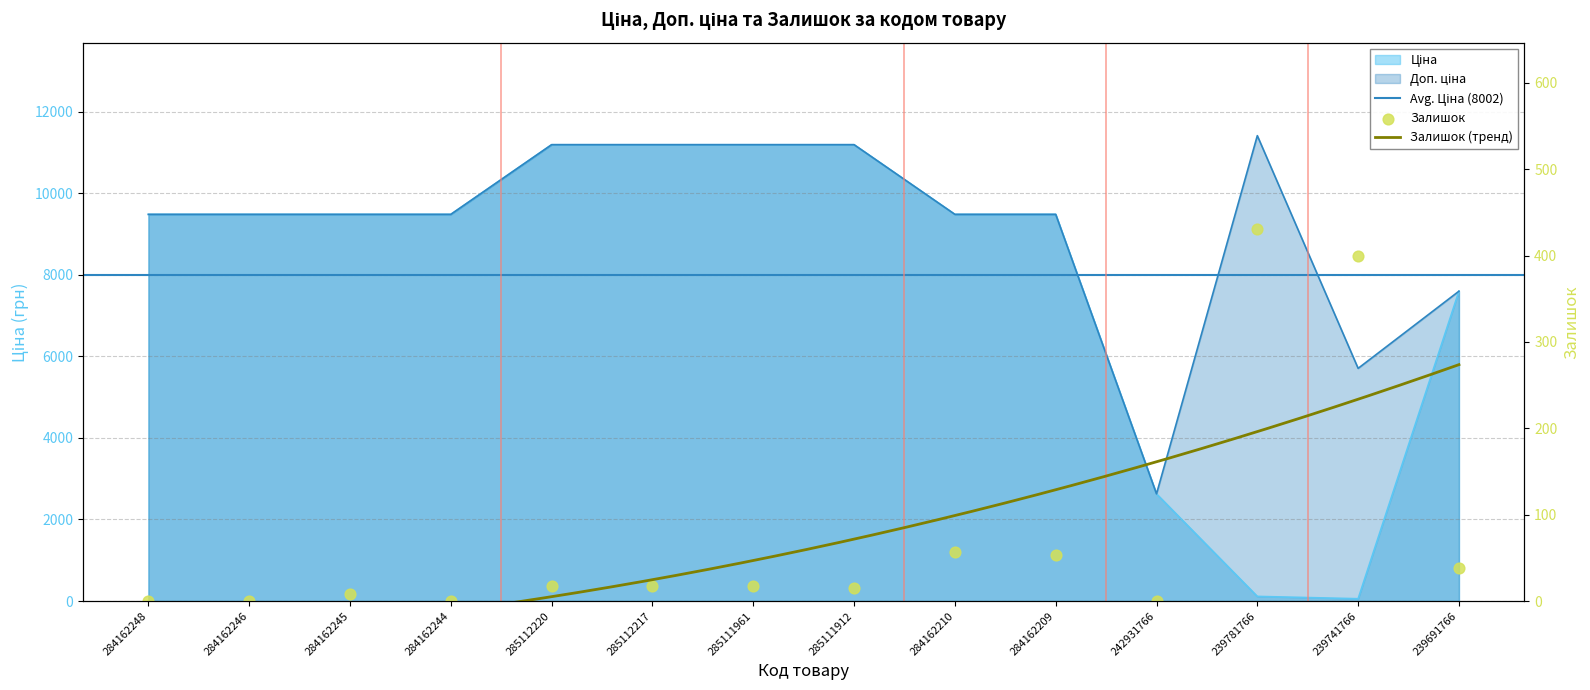

Which series contains the lowest Y value?

Залишок